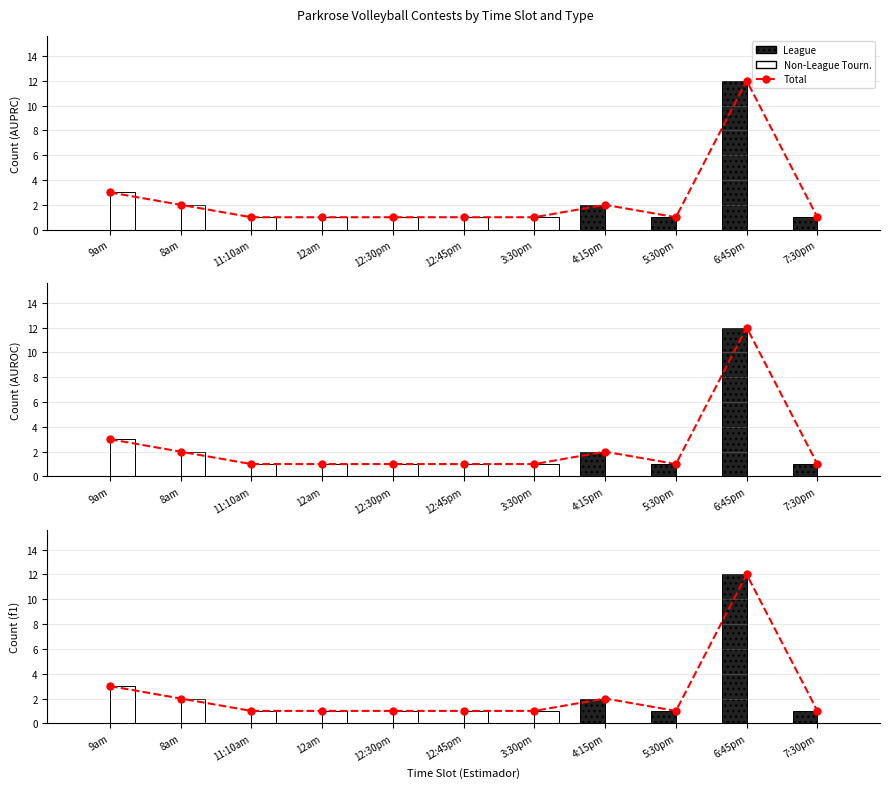

Are the bars horizontal?

No